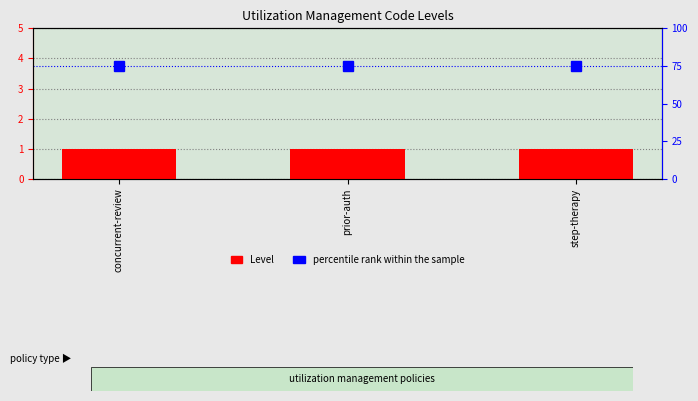

What is the sum of all percentile rank within the sample values?

225